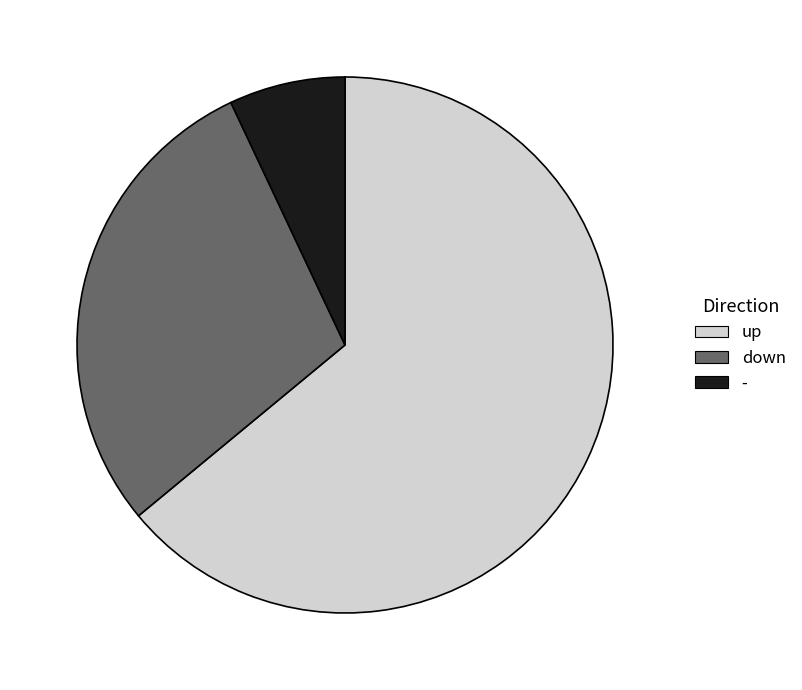

Is the sum of up and down greater than half?

Yes